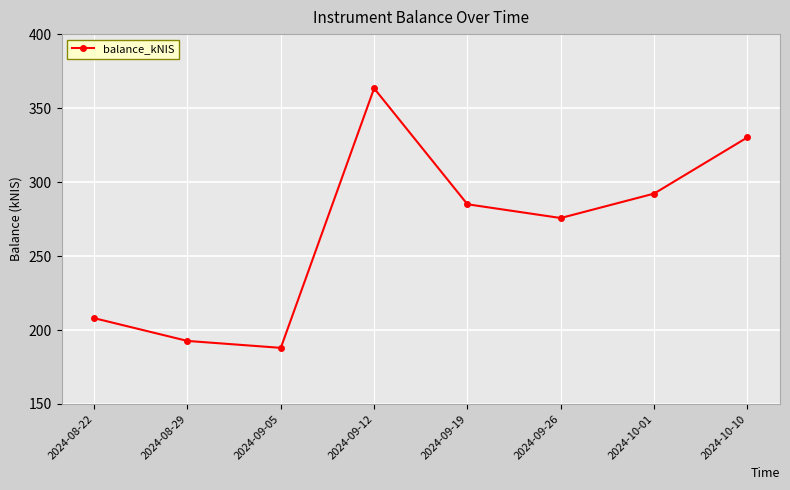

What is the value of the 3rd point from the left?

187.9